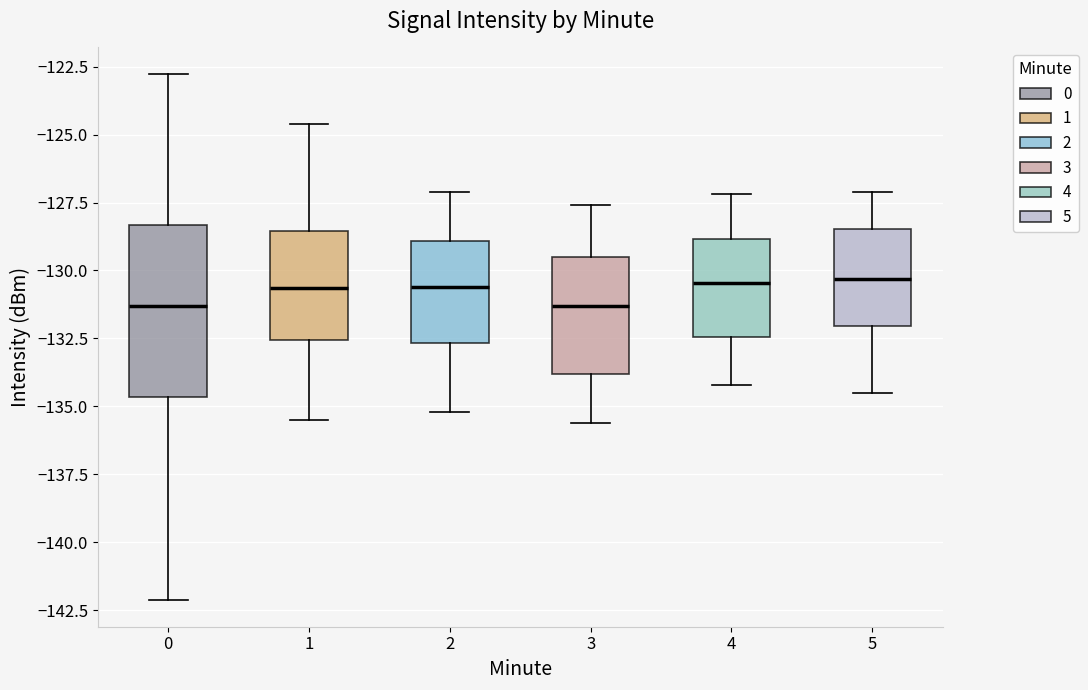

Reading left to right, read every box against the y-axis: the position of its median line, the range the box covers, and the ends of its whiskers. The values are not printed on the chart, so give them approximately, as read against the axis.

0: median -131.5, box -134.5 to -128.5, whiskers -142.0 to -123.0
1: median -130.5, box -132.5 to -128.5, whiskers -135.5 to -124.5
2: median -130.5, box -132.5 to -129.0, whiskers -135.0 to -127.0
3: median -131.5, box -134.0 to -129.5, whiskers -135.5 to -127.5
4: median -130.5, box -132.5 to -129.0, whiskers -134.0 to -127.0
5: median -130.5, box -132.0 to -128.5, whiskers -134.5 to -127.0